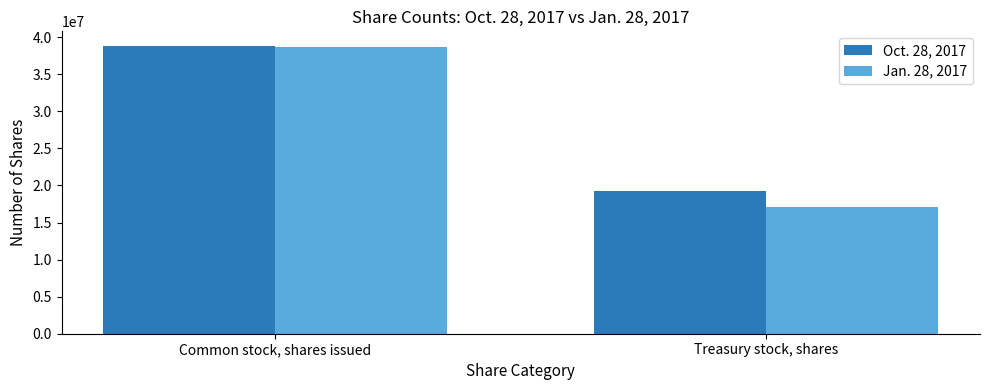

The value of Jan. 28, 2017 at Treasury stock, shares is 25533537. True or false?

False